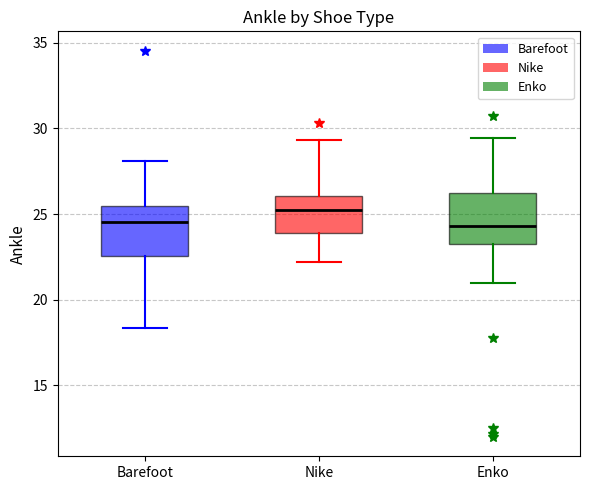

Where does the median line of the box for Barefoot sit on the y-axis? The values are not printed on the chart, so give them approximately, as read against the axis.

24.5